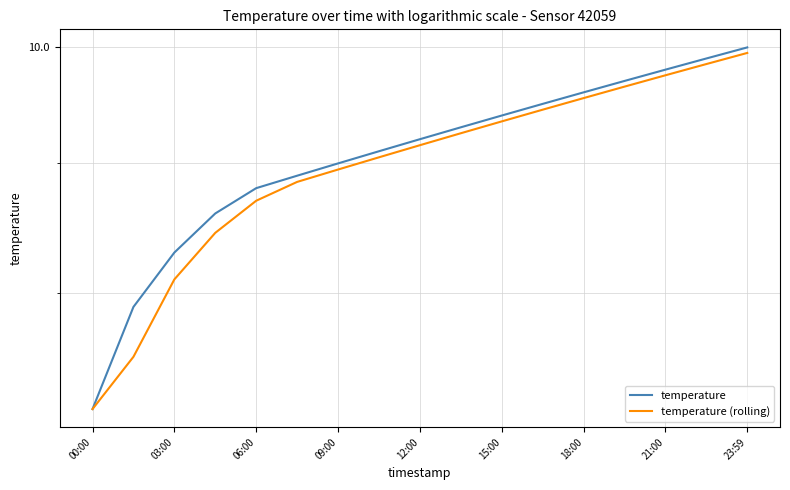

What is the sum of all temperature (rolling) values?

152.8